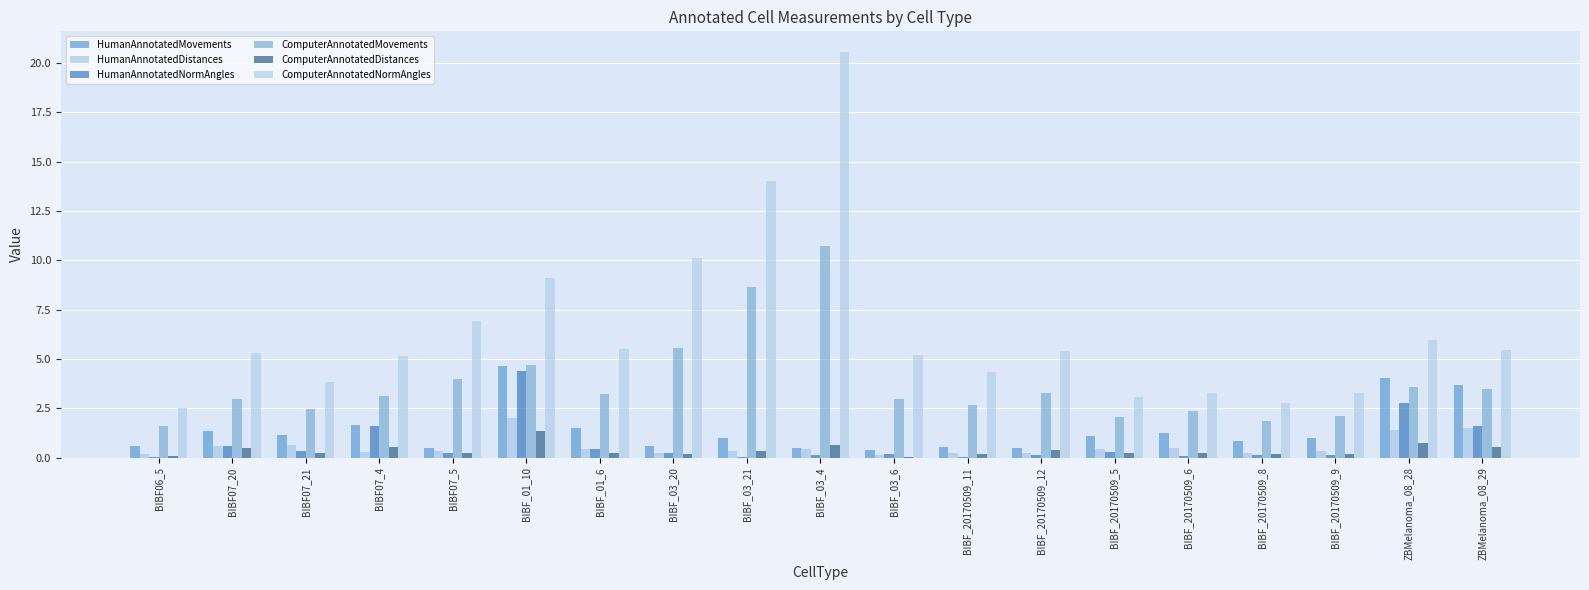

How many groups of bars are there?

19